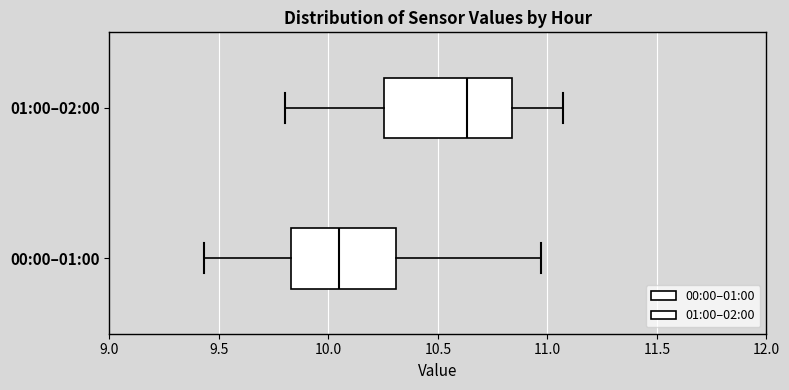

Comparing the boxes themselves (not the whiskers), which one is the widest?

01:00–02:00